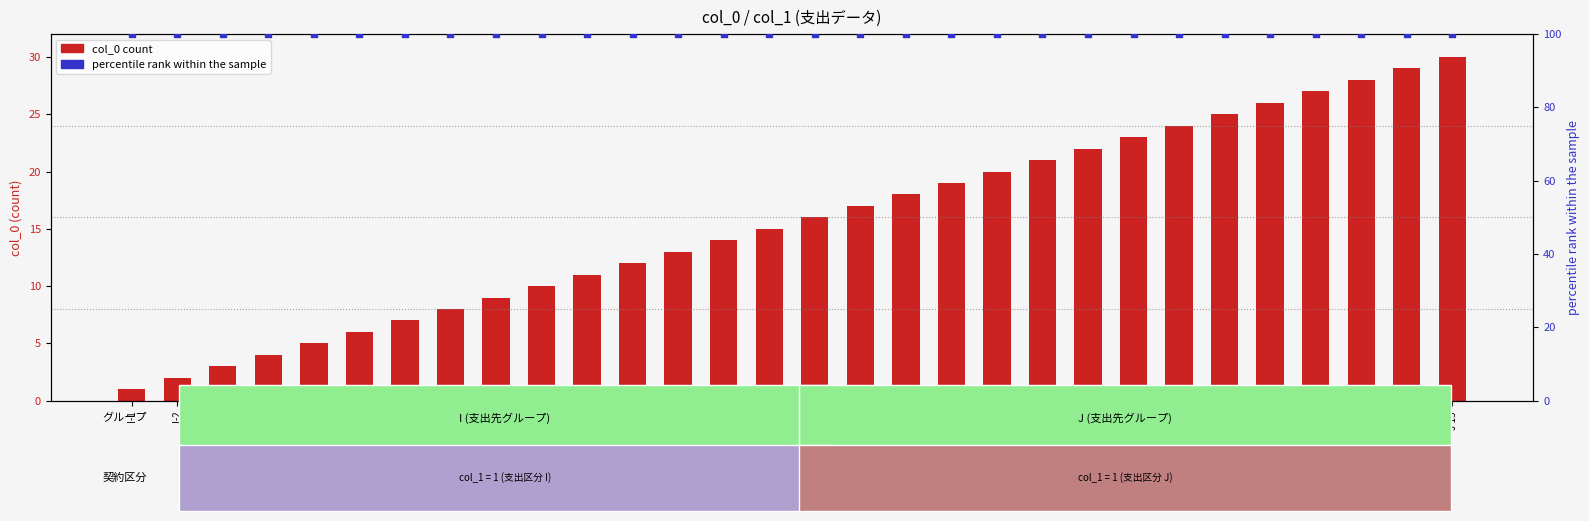

At which category is the sum across all series the highest?

J-15